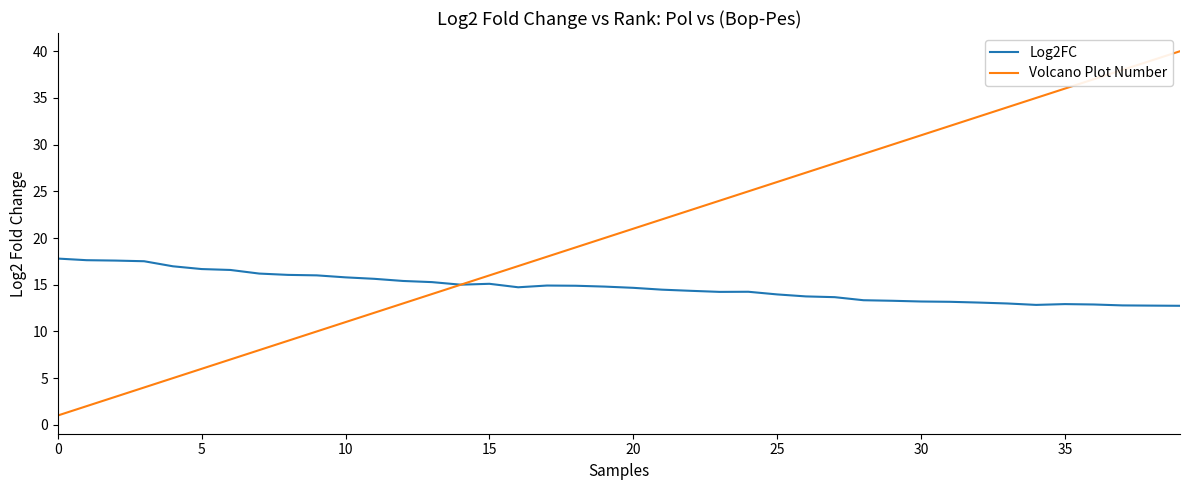

List the series in order of their peak value, highest first.

Volcano Plot Number, Log2FC